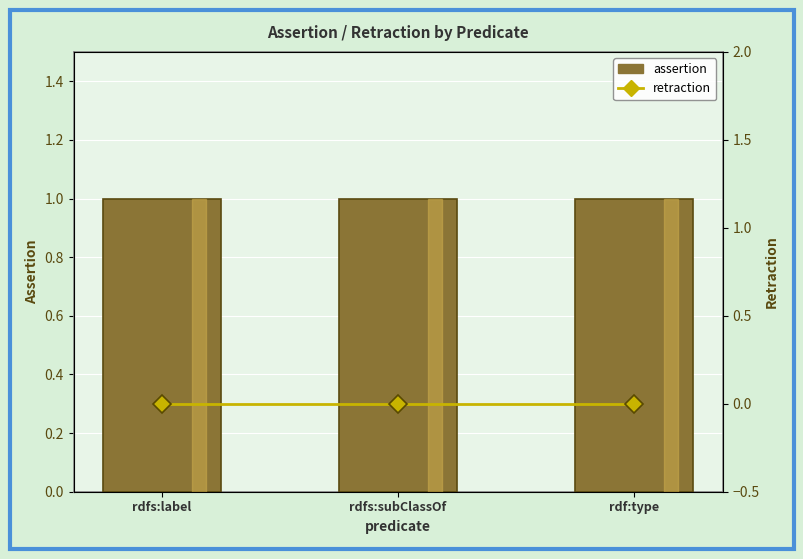

How many groups of bars are there?

3